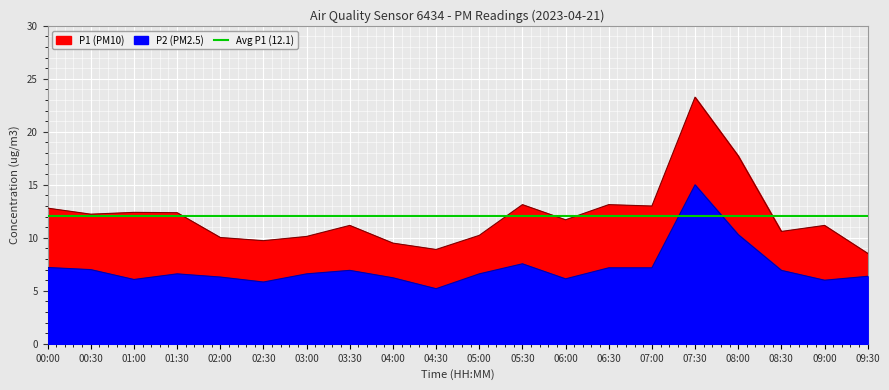

Which series has the largest total across all categories?

P1